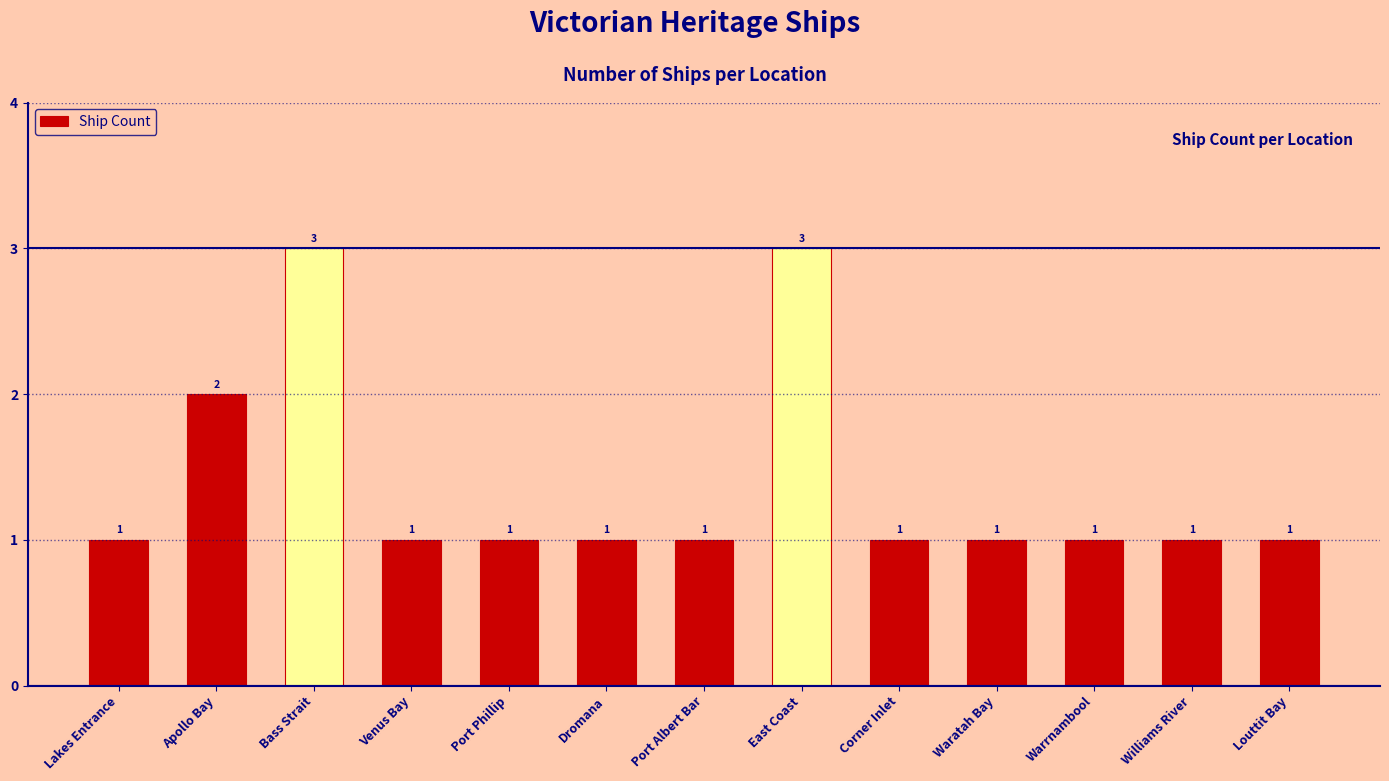

Are the bars grouped side by side (vs. stacked)?

No